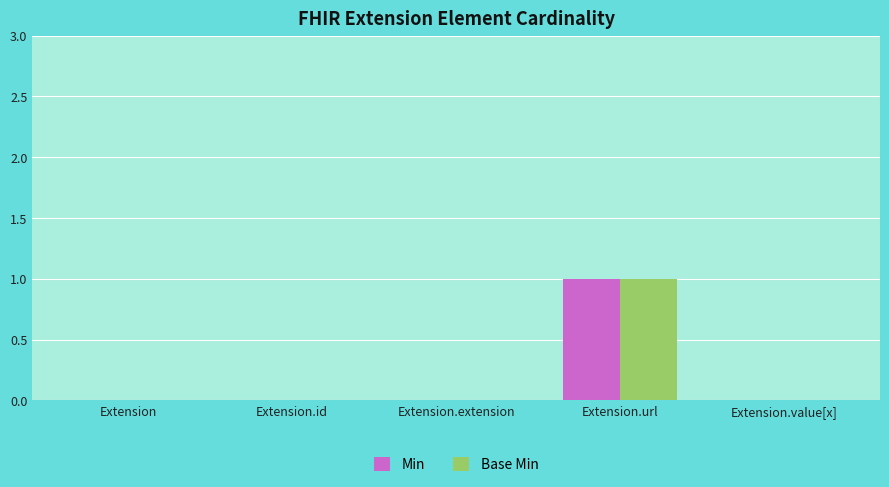

At which category is the sum across all series the highest?

Extension.url